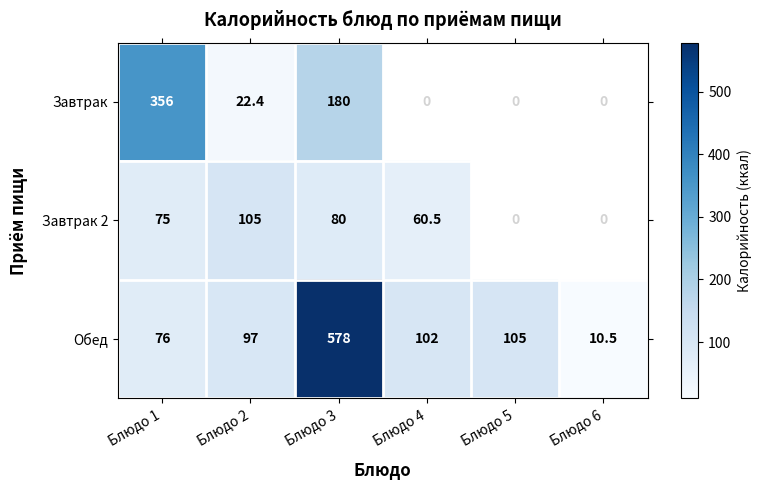

Between Блюдо 1 and Блюдо 2, which series saw the biggest shift?

Завтрак